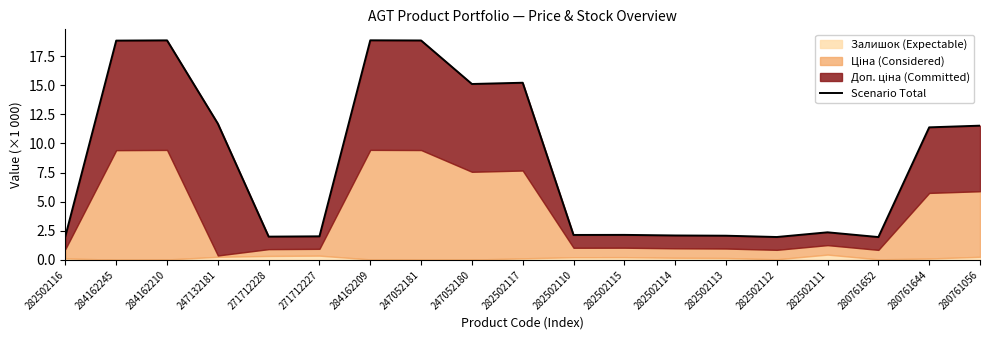

Rank the categories by value from lowest to highest.

280761652, 282502112, 271712228, 271712227, 282502116, 282502113, 282502114, 282502110, 282502115, 282502111, 280761644, 280761056, 247132181, 247052180, 282502117, 284162245, 247052181, 284162210, 284162209